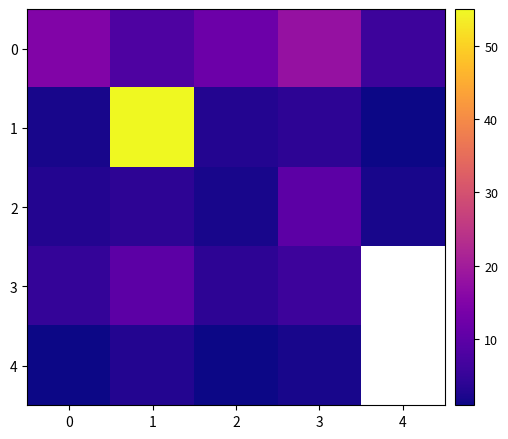

Is it true that 0 equals 6.0 at 4?

True